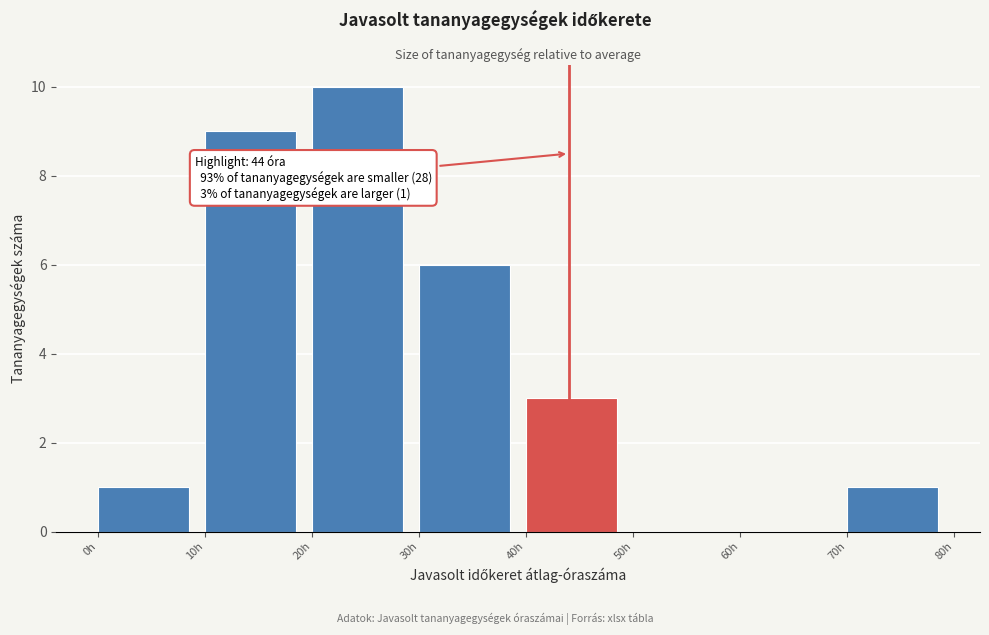

Over which range of the x-axis is the bar tallest?

20 to 30